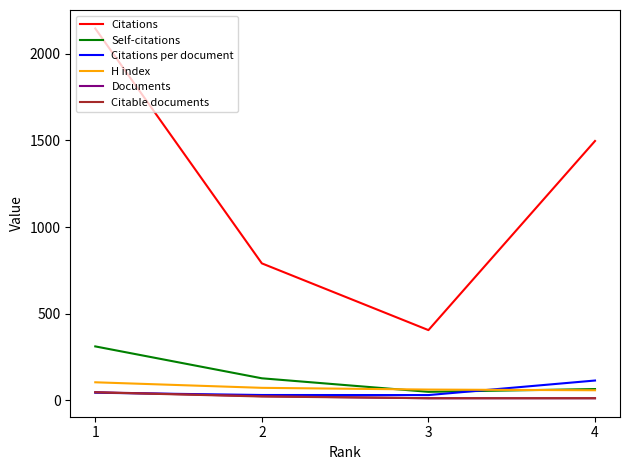

At which category does the chart reach its peak across all series?

1